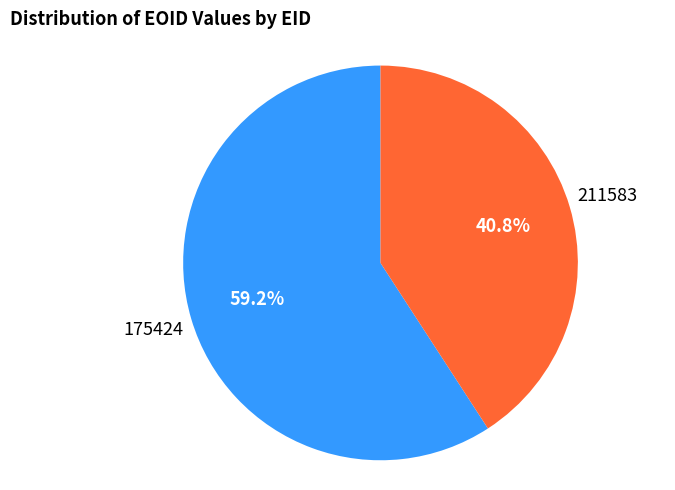

Is there a majority slice in this chart?

Yes